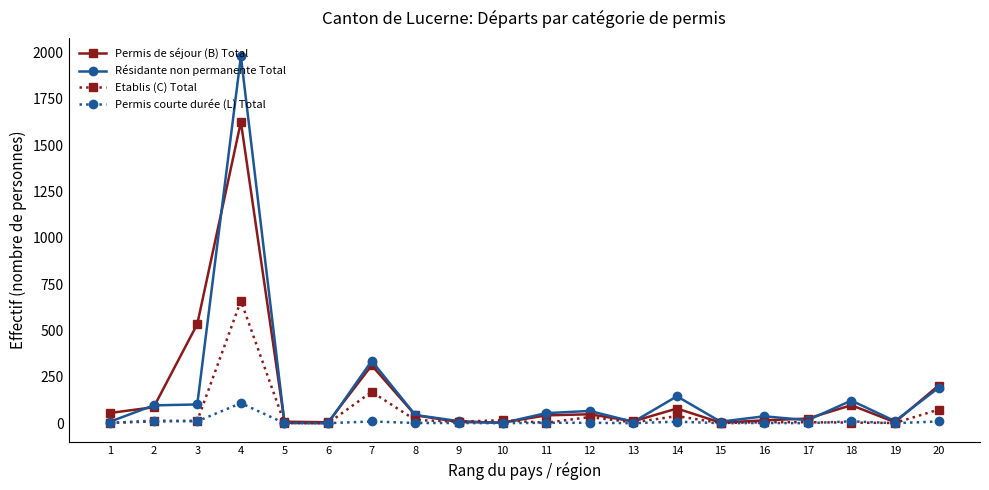

True or false: Résidante non permanente Total has more than 1 interior local peaks.

True